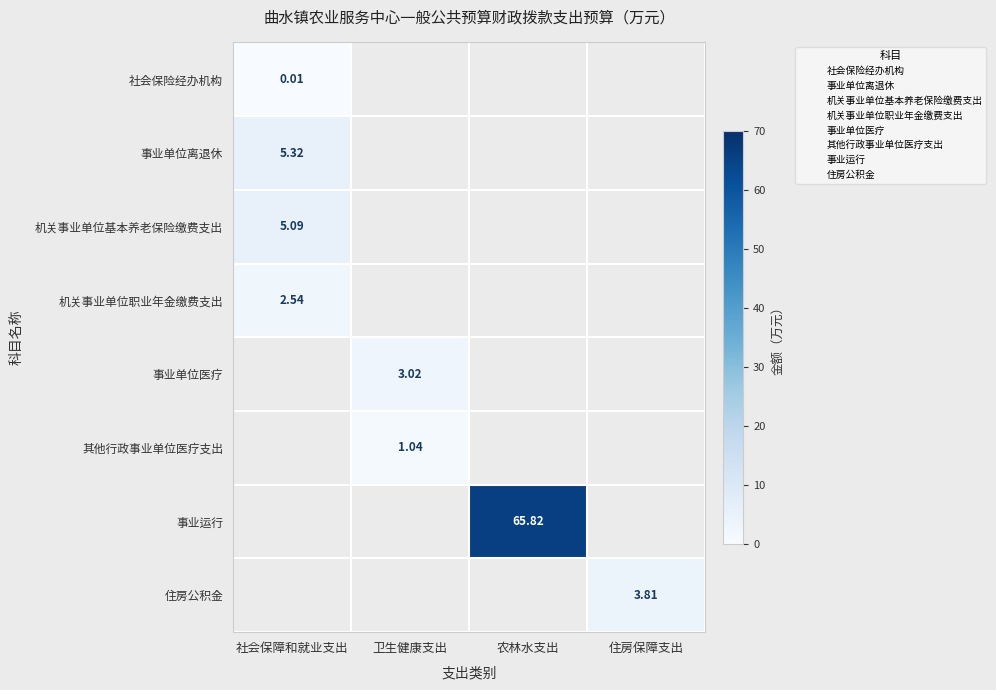

At 住房保障支出, list the series in order from largest to smallest.

社会保险经办机构, 事业单位离退休, 机关事业单位基本养老保险缴费支出, 机关事业单位职业年金缴费支出, 事业单位医疗, 其他行政事业单位医疗支出, 事业运行, 住房公积金